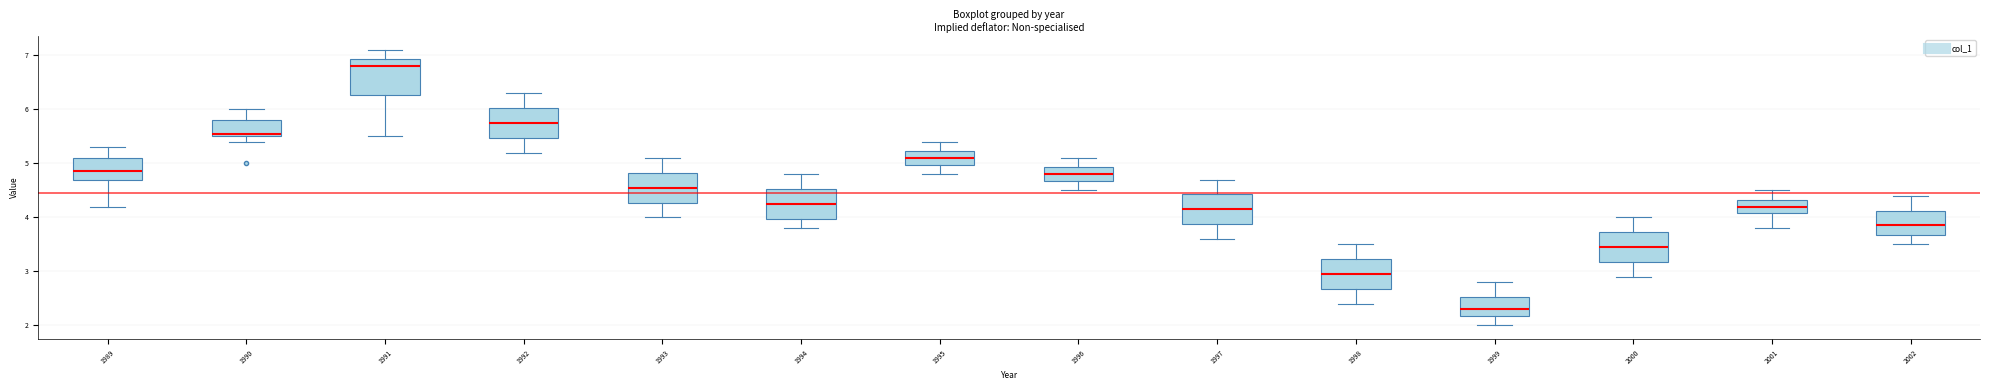

Reading left to right, read every box against the y-axis: the position of its median line, the range the box covers, and the ends of its whiskers. The values are not printed on the chart, so give them approximately, as read against the axis.

1989: median 4.9, box 4.7 to 5.1, whiskers 4.2 to 5.3
1990: median 5.6, box 5.5 to 5.8, whiskers 5.4 to 6.0
1991: median 6.8, box 6.3 to 6.9, whiskers 5.5 to 7.1
1992: median 5.8, box 5.5 to 6.0, whiskers 5.2 to 6.3
1993: median 4.6, box 4.3 to 4.8, whiskers 4.0 to 5.1
1994: median 4.3, box 4.0 to 4.5, whiskers 3.8 to 4.8
1995: median 5.1, box 5.0 to 5.2, whiskers 4.8 to 5.4
1996: median 4.8, box 4.7 to 4.9, whiskers 4.5 to 5.1
1997: median 4.2, box 3.9 to 4.4, whiskers 3.6 to 4.7
1998: median 3.0, box 2.7 to 3.2, whiskers 2.4 to 3.5
1999: median 2.3, box 2.2 to 2.5, whiskers 2.0 to 2.8
2000: median 3.5, box 3.2 to 3.7, whiskers 2.9 to 4.0
2001: median 4.2, box 4.1 to 4.3, whiskers 3.8 to 4.5
2002: median 3.9, box 3.7 to 4.1, whiskers 3.5 to 4.4